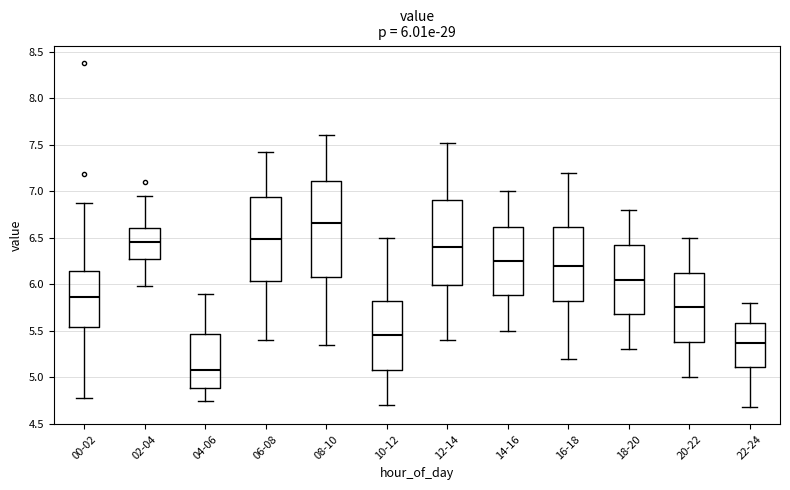

Comparing the boxes themselves (not the whiskers), which one is the tallest?

08-10